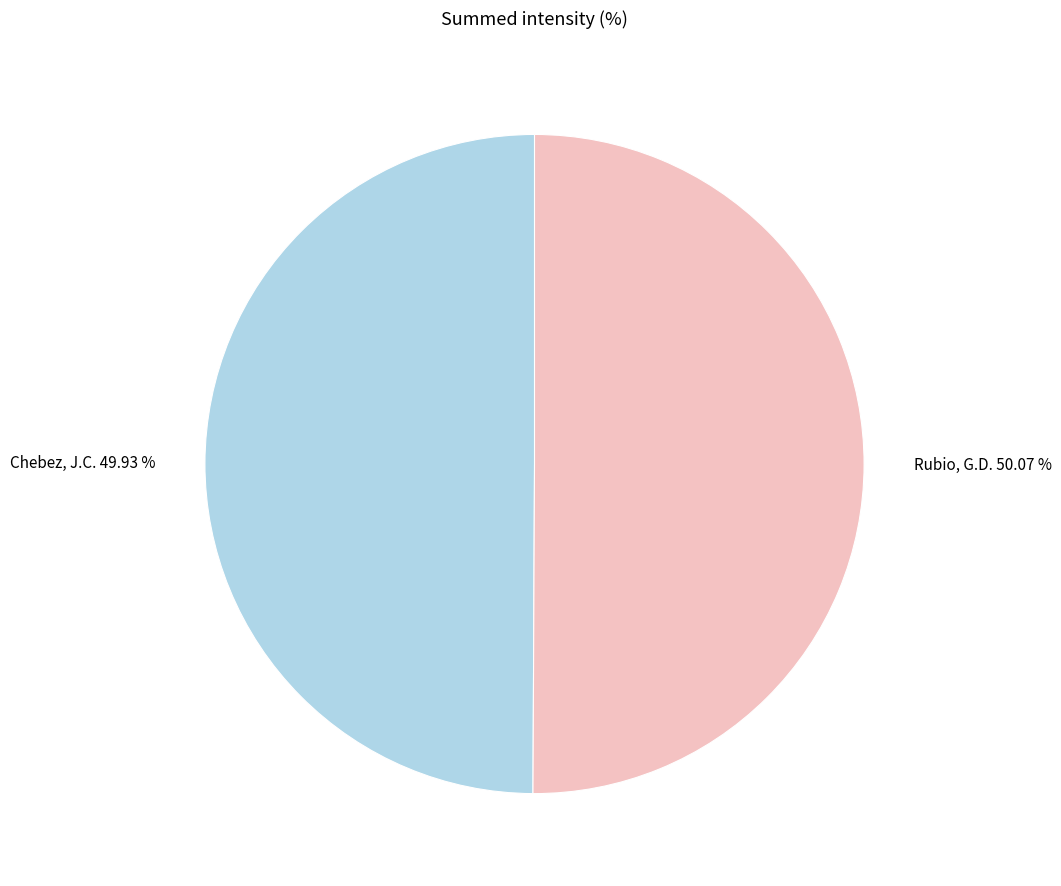

Does any single category account for the majority?

Yes